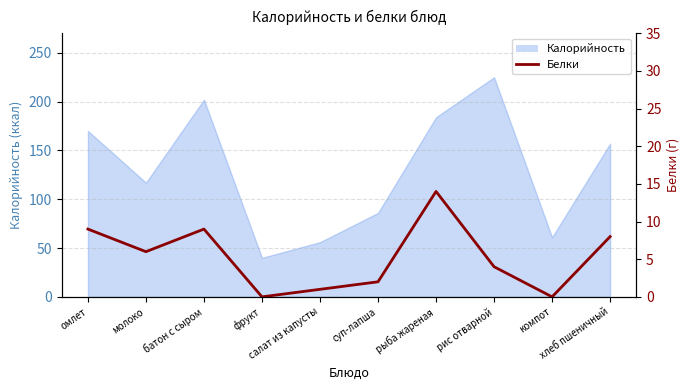

The value at омлет is 15. True or false?

False